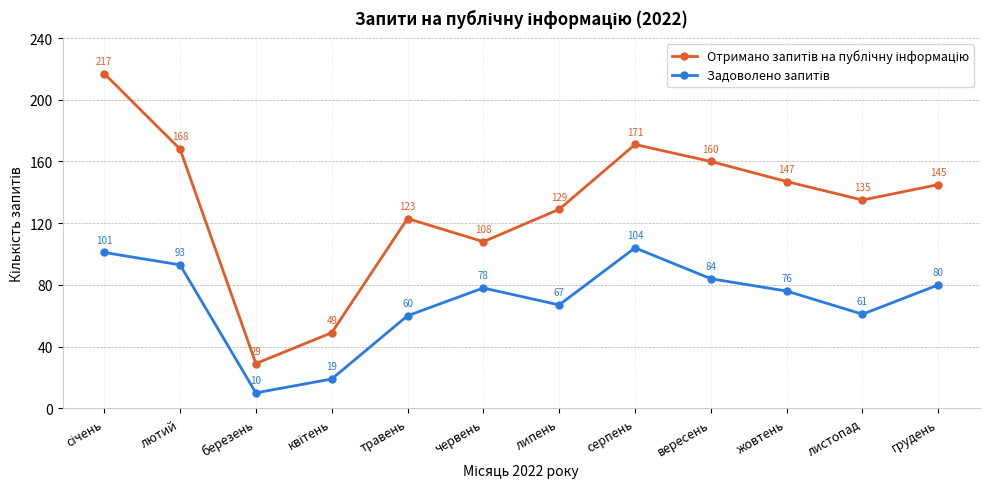

At how many categories does at least one series exceed 80?

10